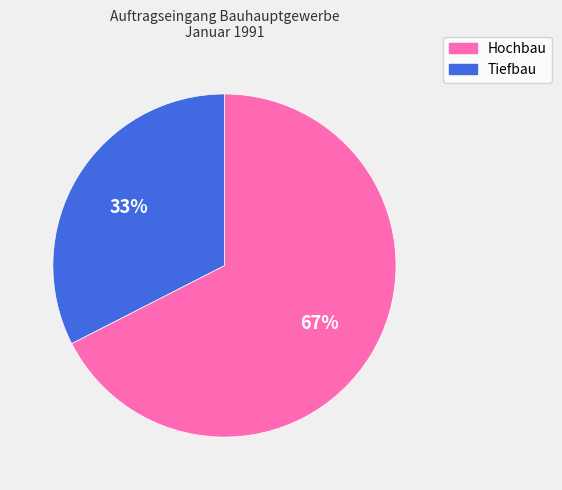

What is the ratio of the value at Tiefbau to the value at Hochbau?

0.5